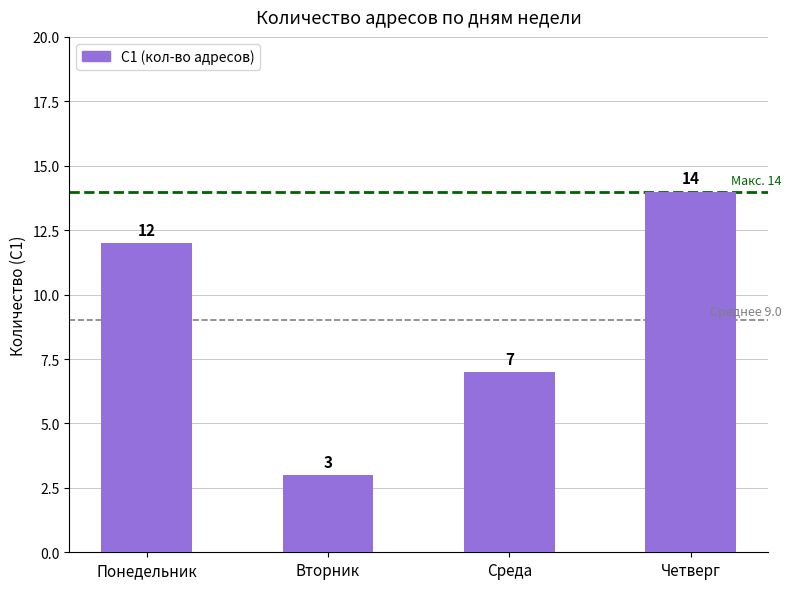

How many distinct data groups are displayed?

1